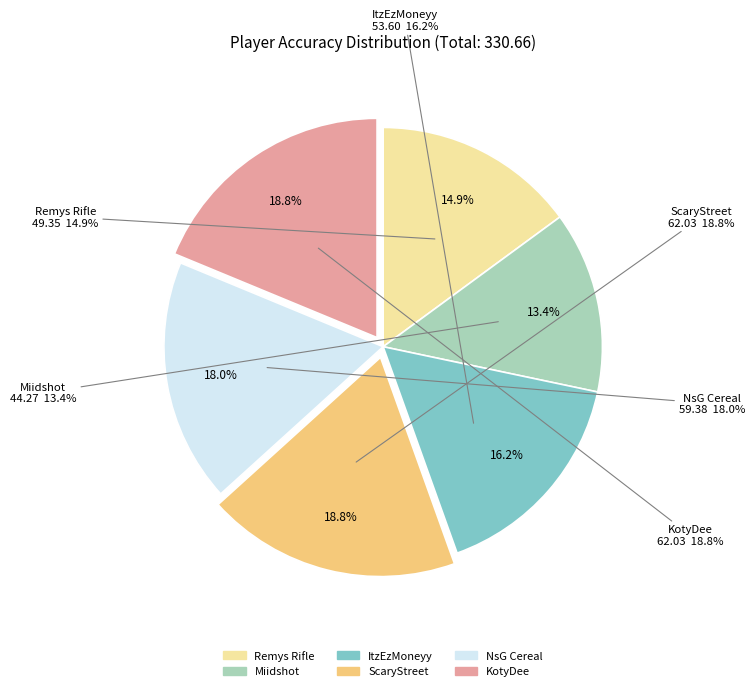

What is the ratio of the value at ItzEzMoneyy to the value at Remys Rifle?

1.1